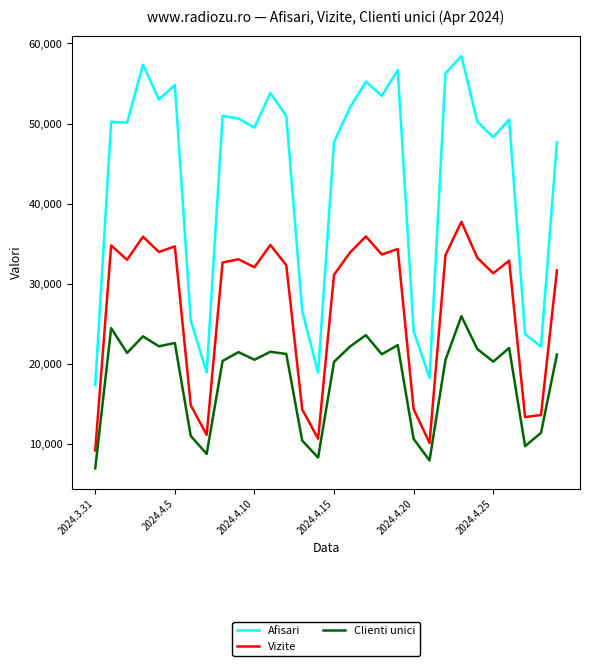

True or false: Clienti unici and Vizite intersect in this chart.

False